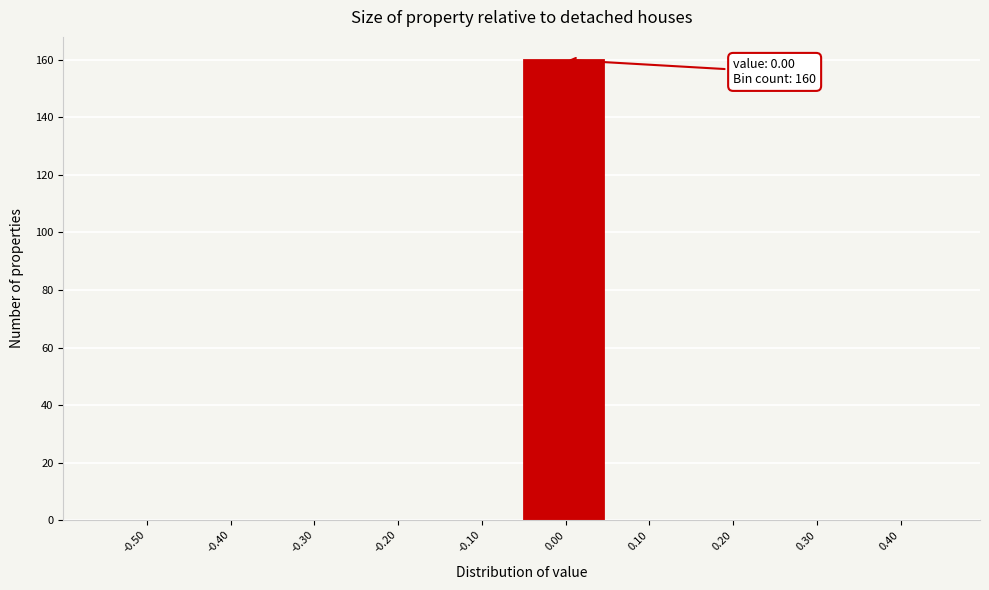

Reading left to right, what are all the values shown in this chart?

-0.50=0	-0.40=0	-0.30=0	-0.20=0	-0.10=0	0.00=160	0.10=0	0.20=0	0.30=0	0.40=0